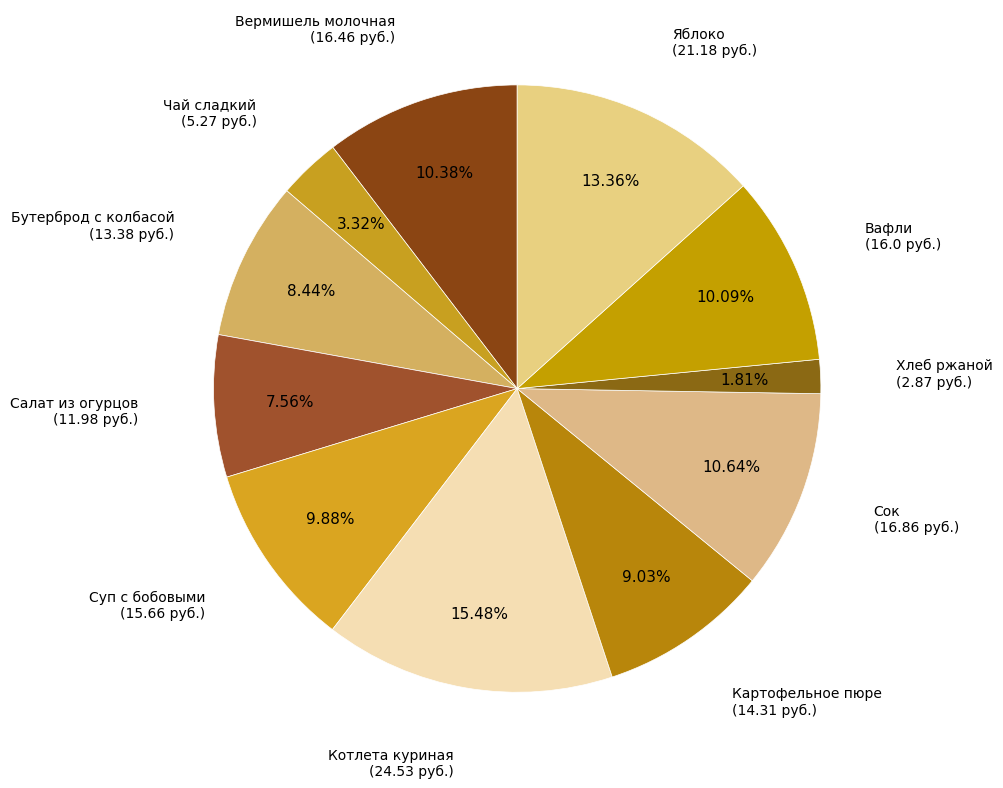

Between Яблоко and Суп с бобовыми, which is larger?

Яблоко